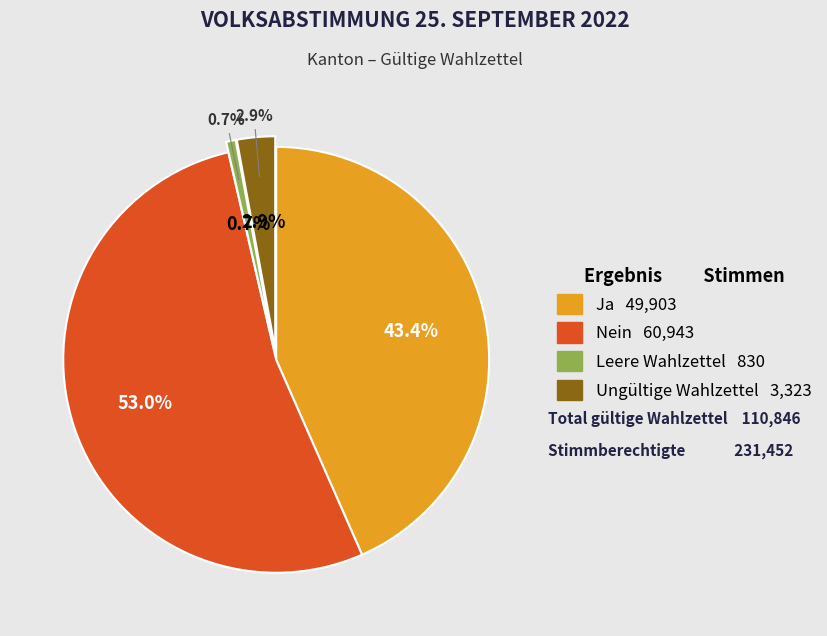

Which category has the smallest portion of the pie?

Leere Wahlzettel